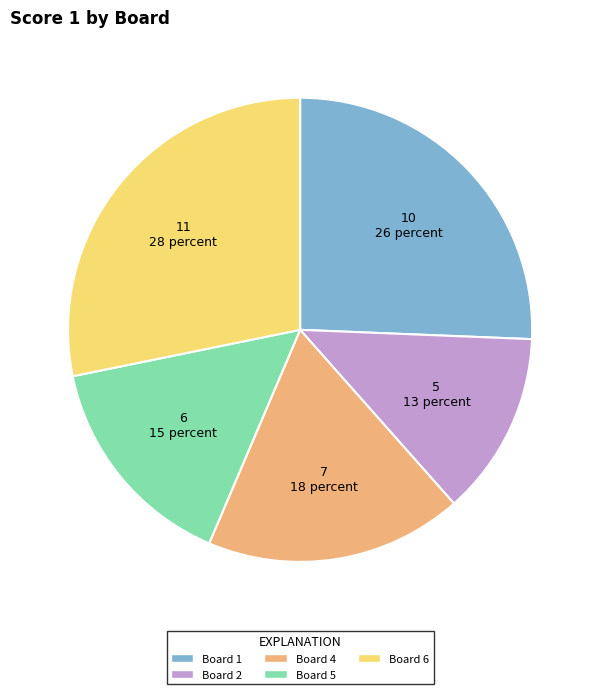

Does any single category account for the majority?

No